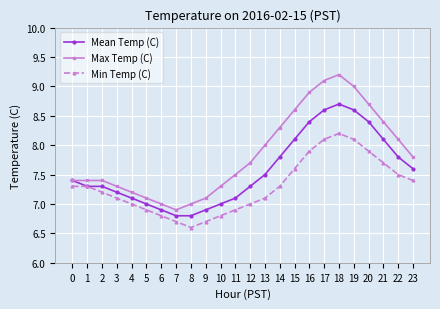

What is the sum of all Min Temp (C) values?

175.1